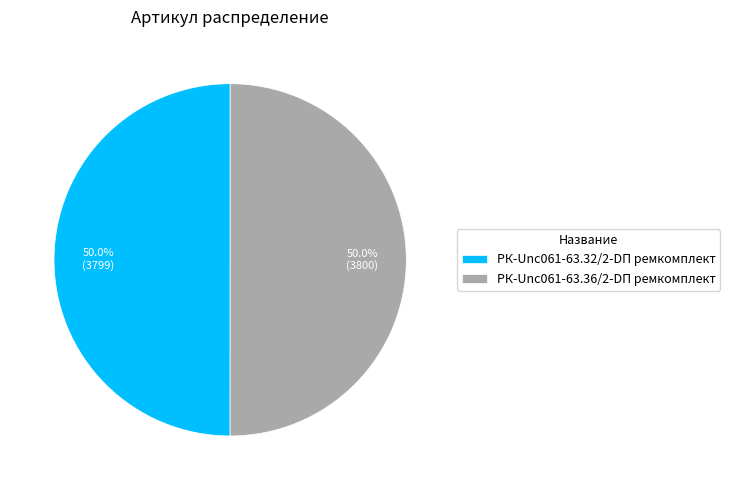

Approximately how many times larger is the value at РК-Unc061-63.36/2-DП ремкомплект compared to РК-Unc061-63.32/2-DП ремкомплект?

1.0